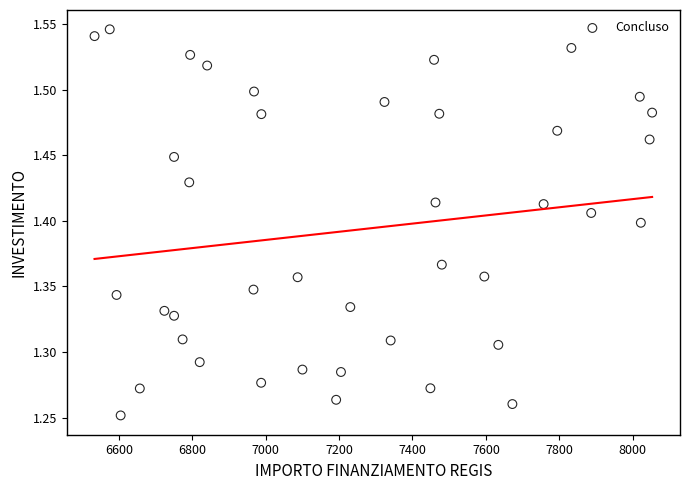

What is the range of Y values (max minus min)?

0.3